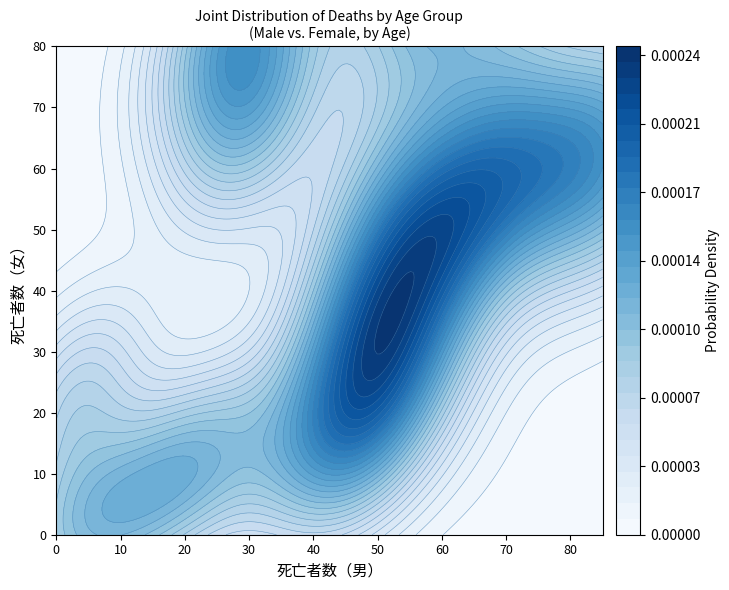

How many positive values are there?

13